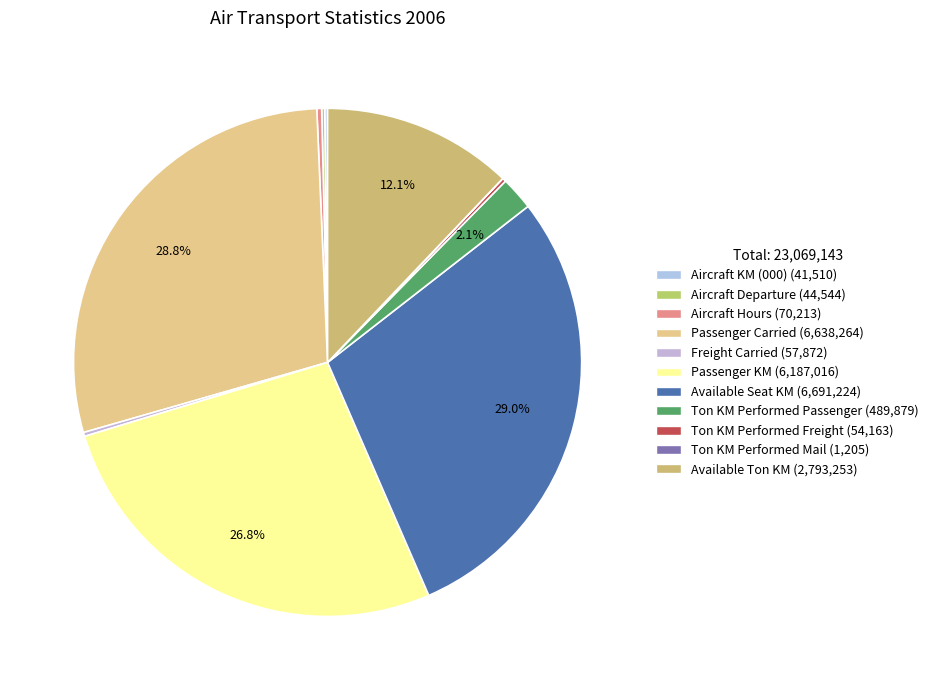

What is the smallest slice in the pie chart?

Ton KM Performed Mail